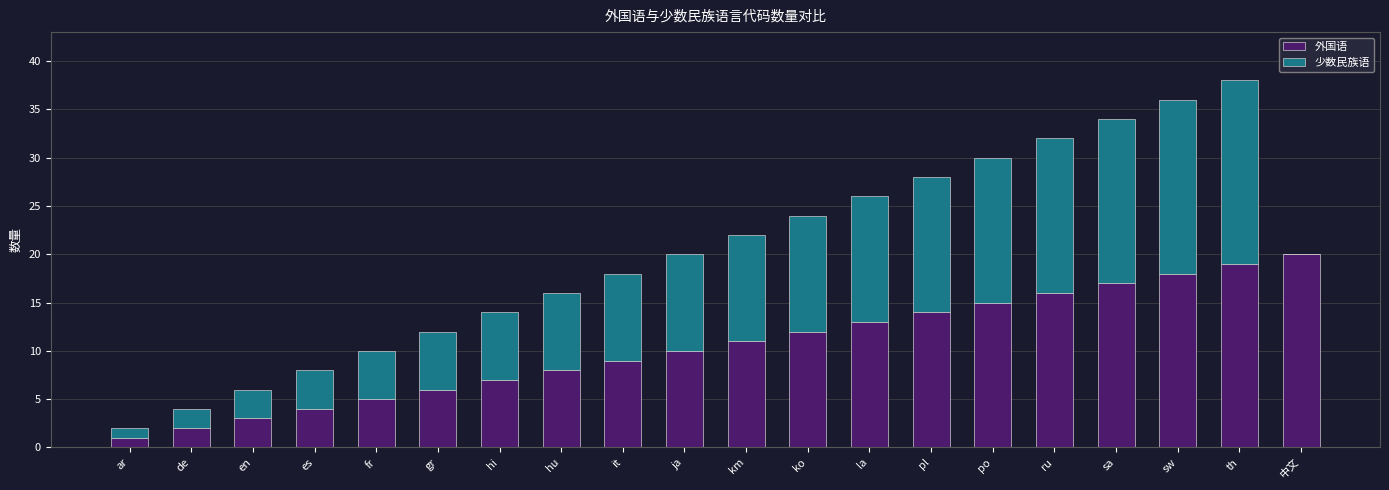

How many data points does each series have?

20